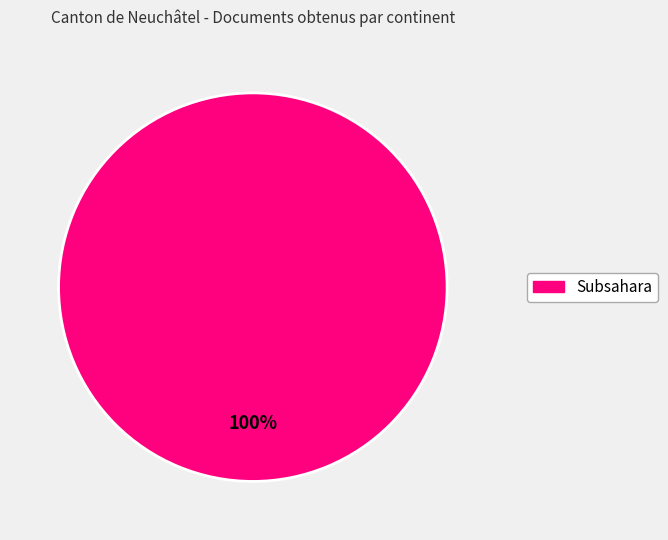

Is there any slice that represents more than half of the pie?

Yes